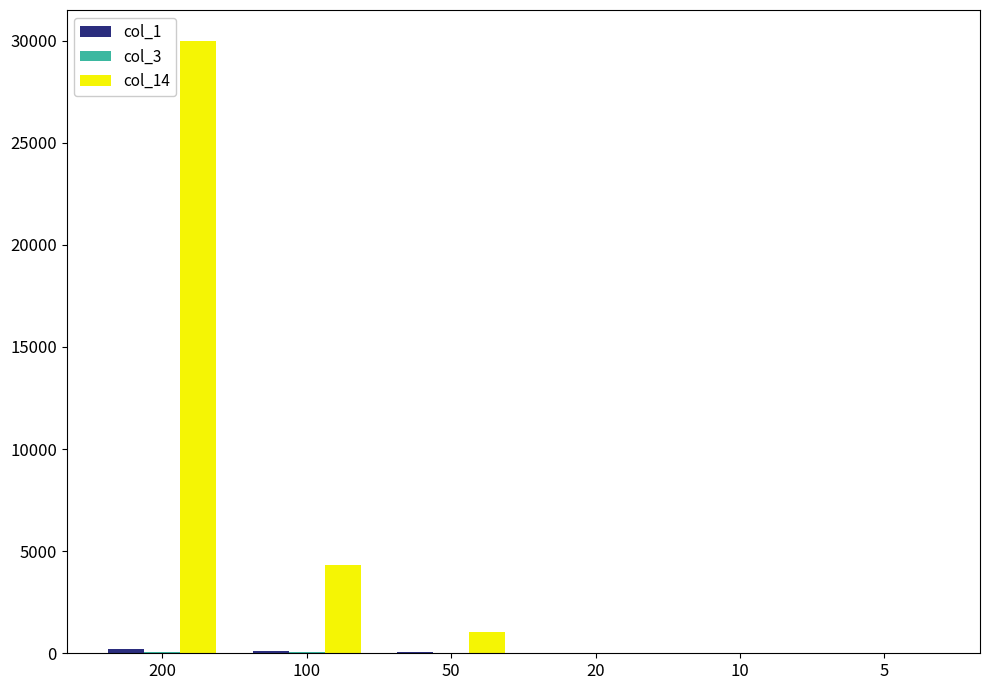

How many distinct data groups are displayed?

3